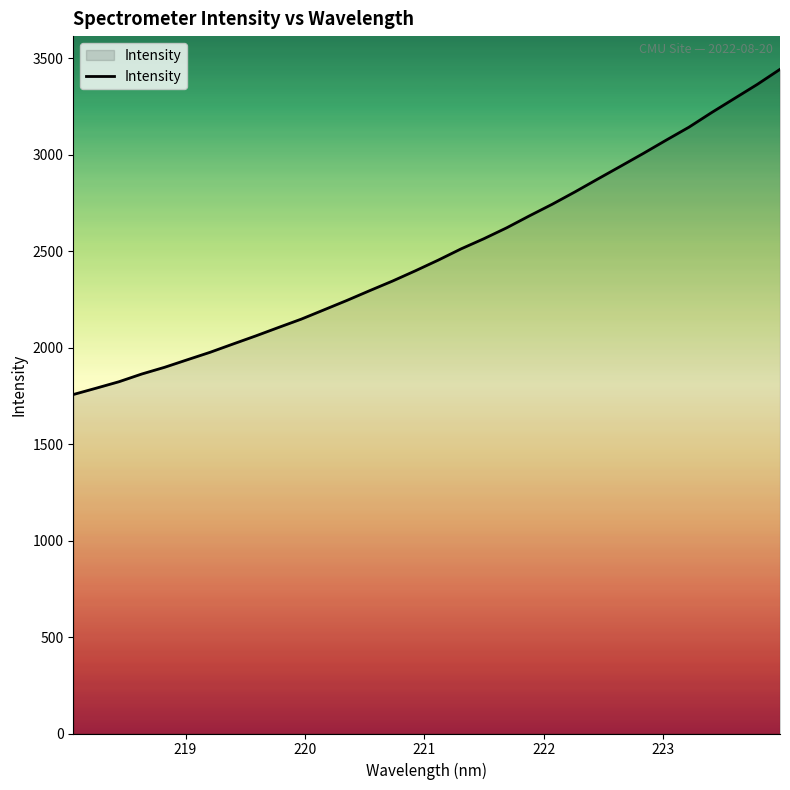

What is the smallest value displayed?

1757.1